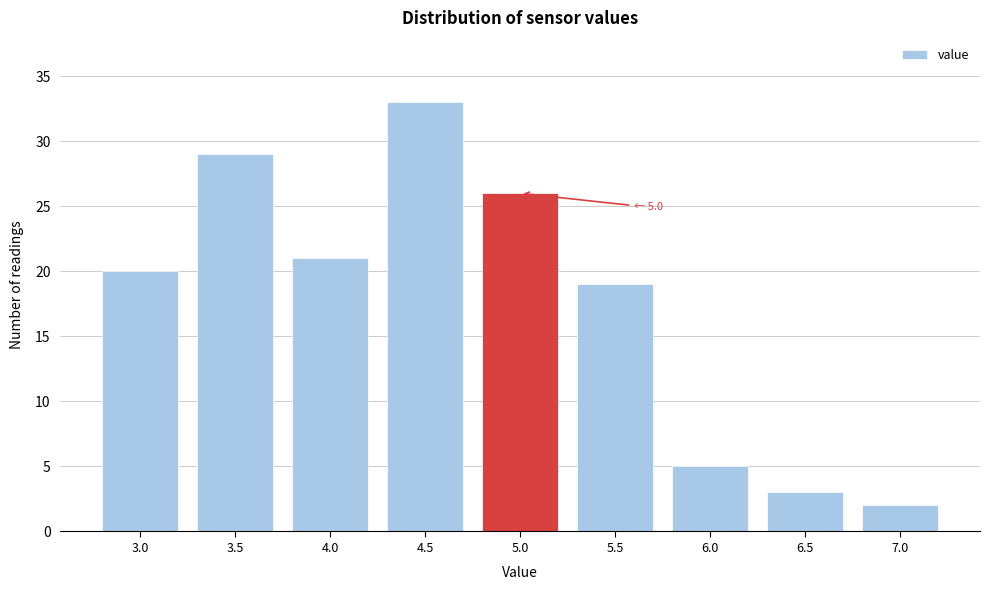

Reading left to right, extract all data points from this chart.

20	29	21	33	26	19	5	3	2